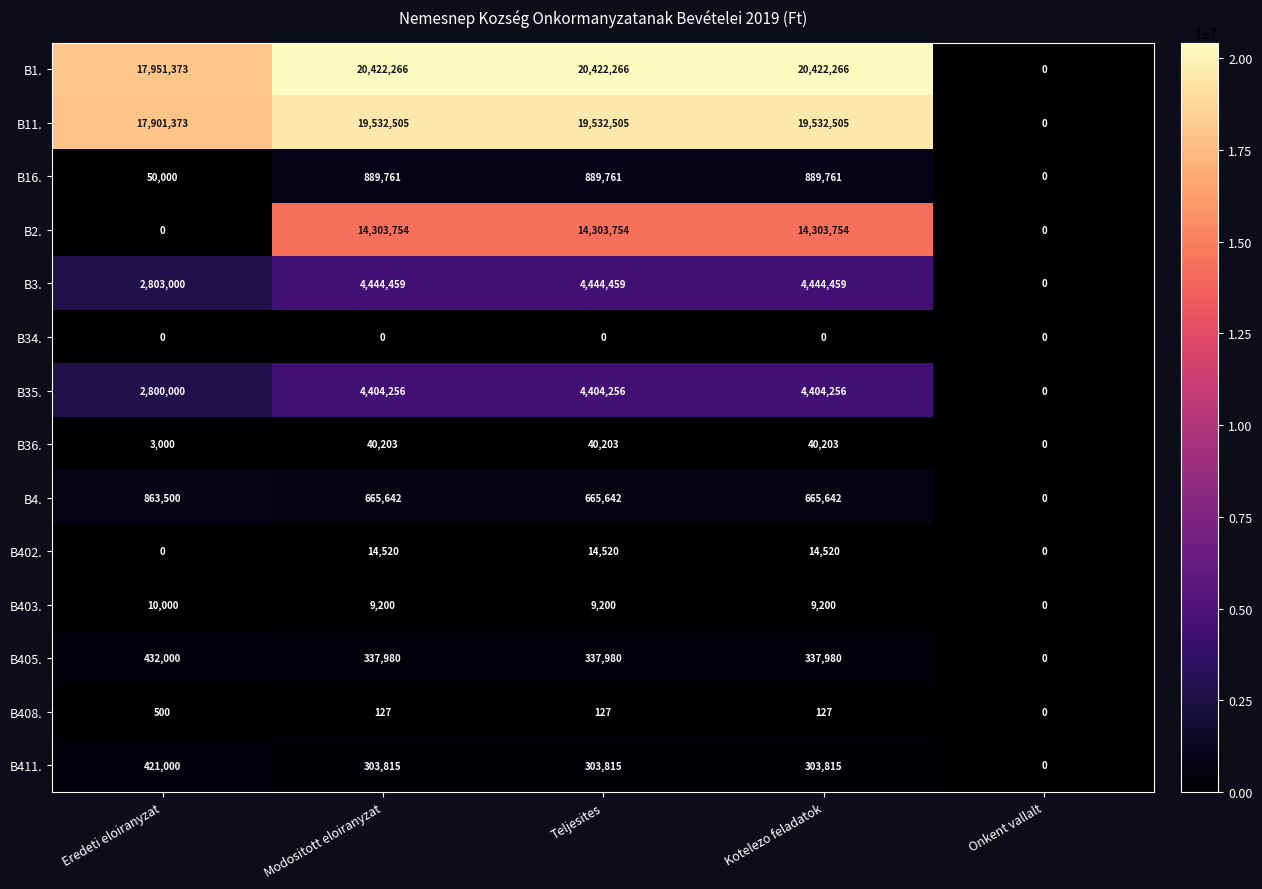

Rank the series by their maximum value, from lowest to highest.

B34., B408., B403., B402., B36., B411., B405., B4., B16., B35., B3., B2., B11., B1.